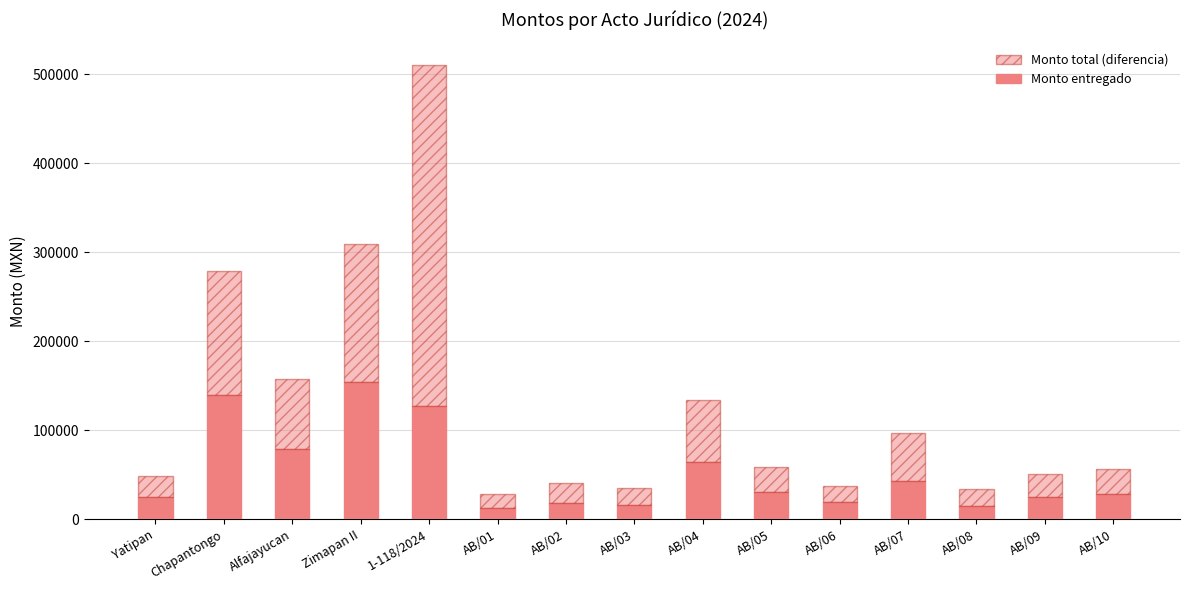

Is it true that Monto total (diferencia) equals 19030.0 at AB/06?

True